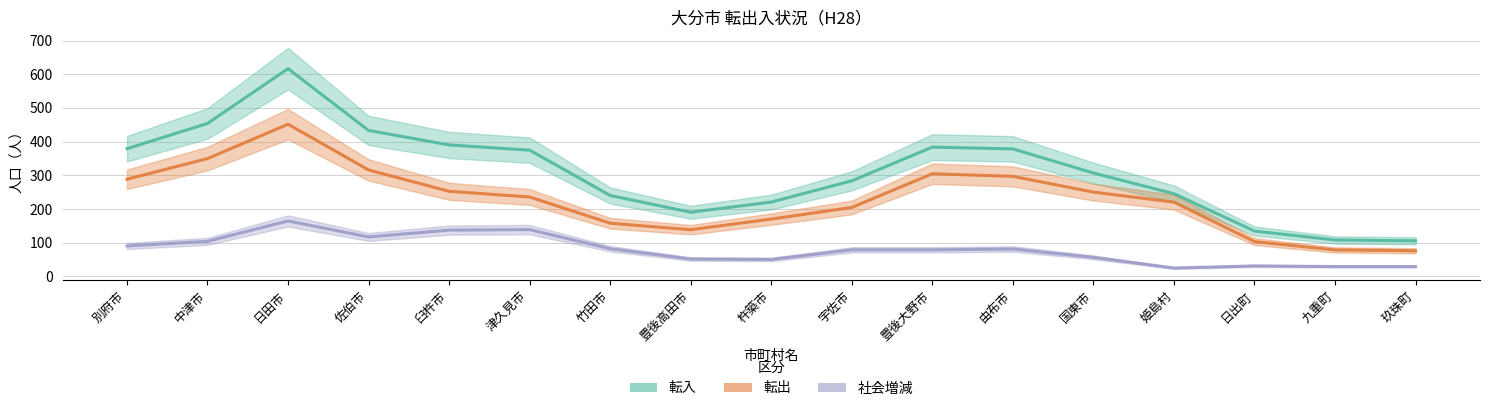

At which category is the sum across all series the highest?

日田市